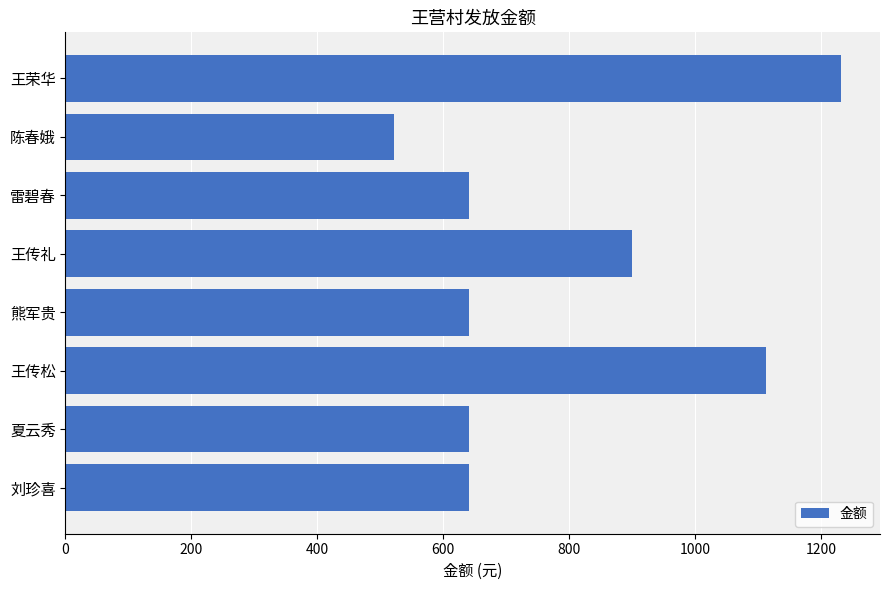

Are the bars grouped side by side (vs. stacked)?

No